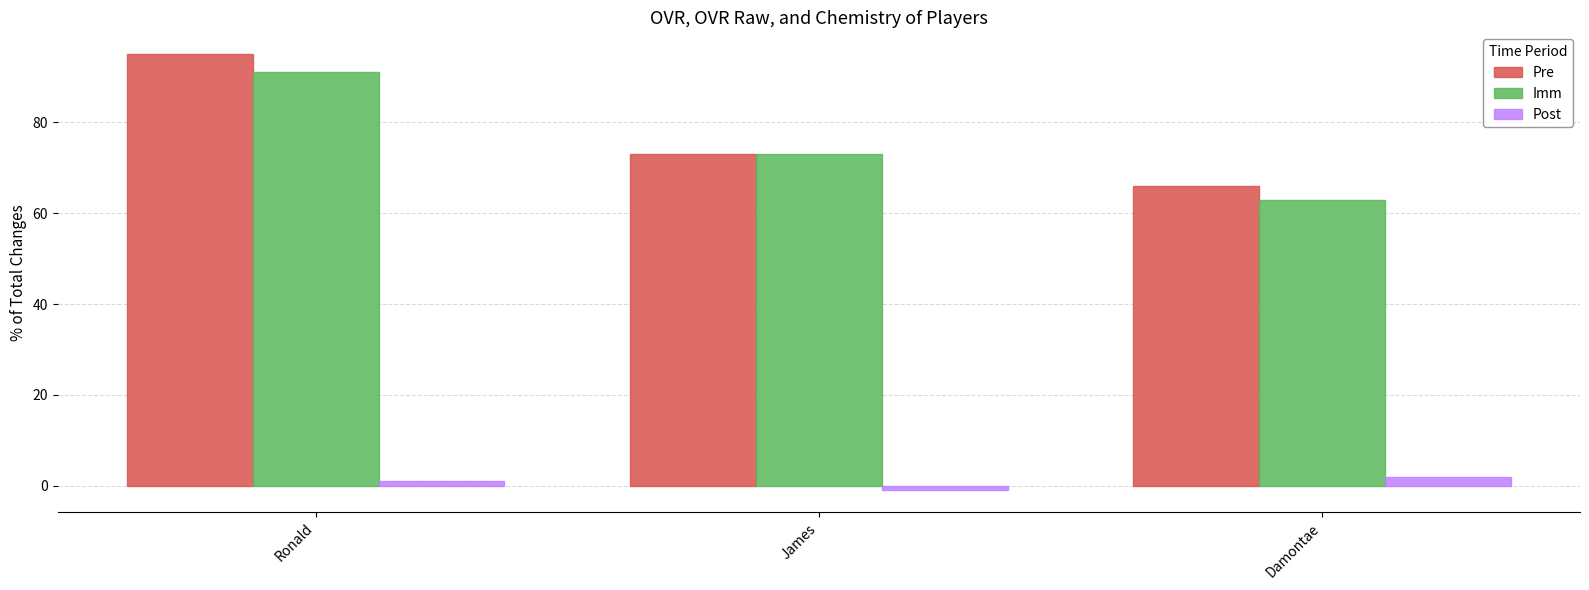

How many data points in Imm are less than 73?

1